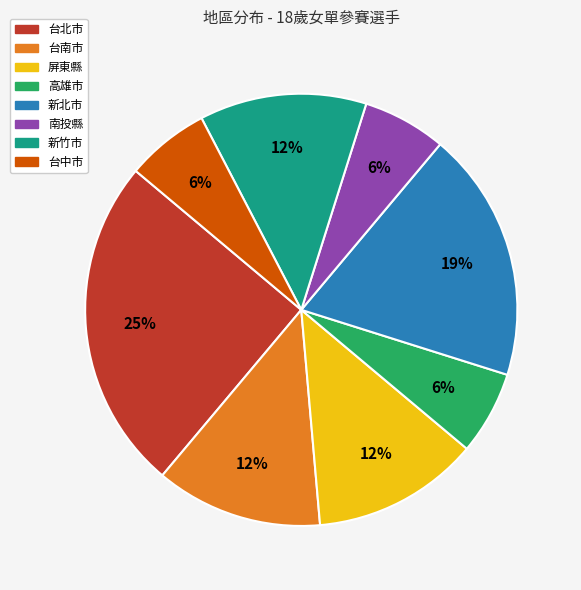

How many slices are in this pie chart?

8